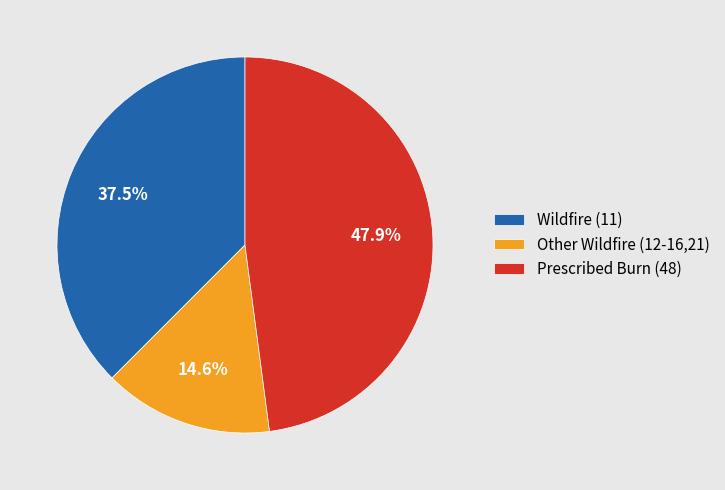

How many segments does this pie chart have?

3